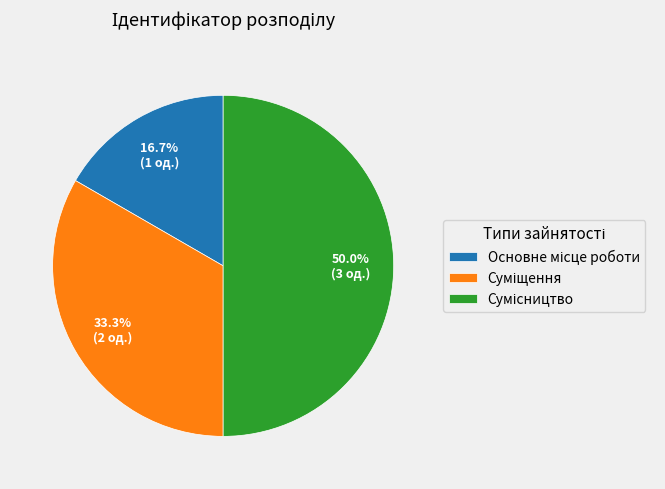

How many segments does this pie chart have?

3